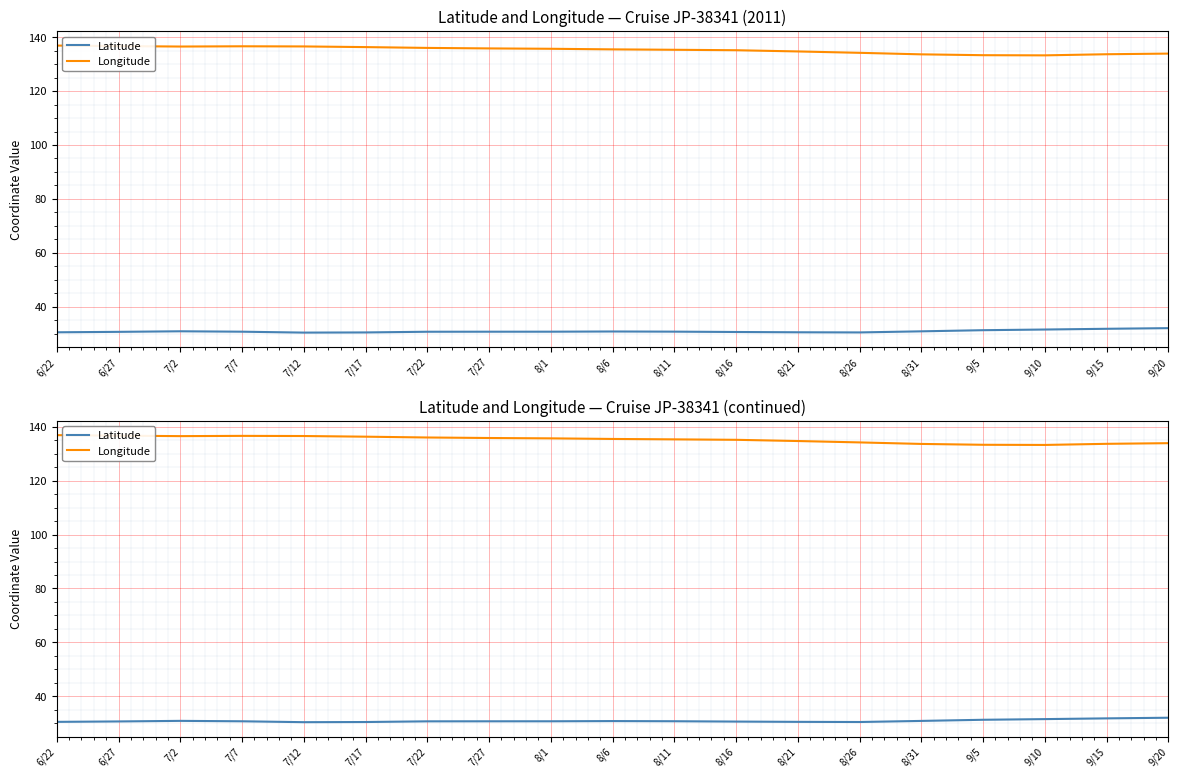

What are all the series names shown in the legend?

Latitude, Longitude